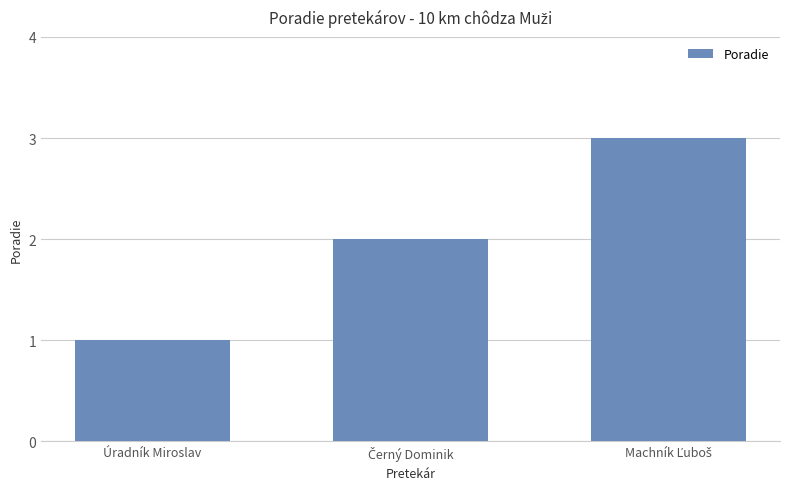

Is it true that the value at Úradník Miroslav is 1?

True